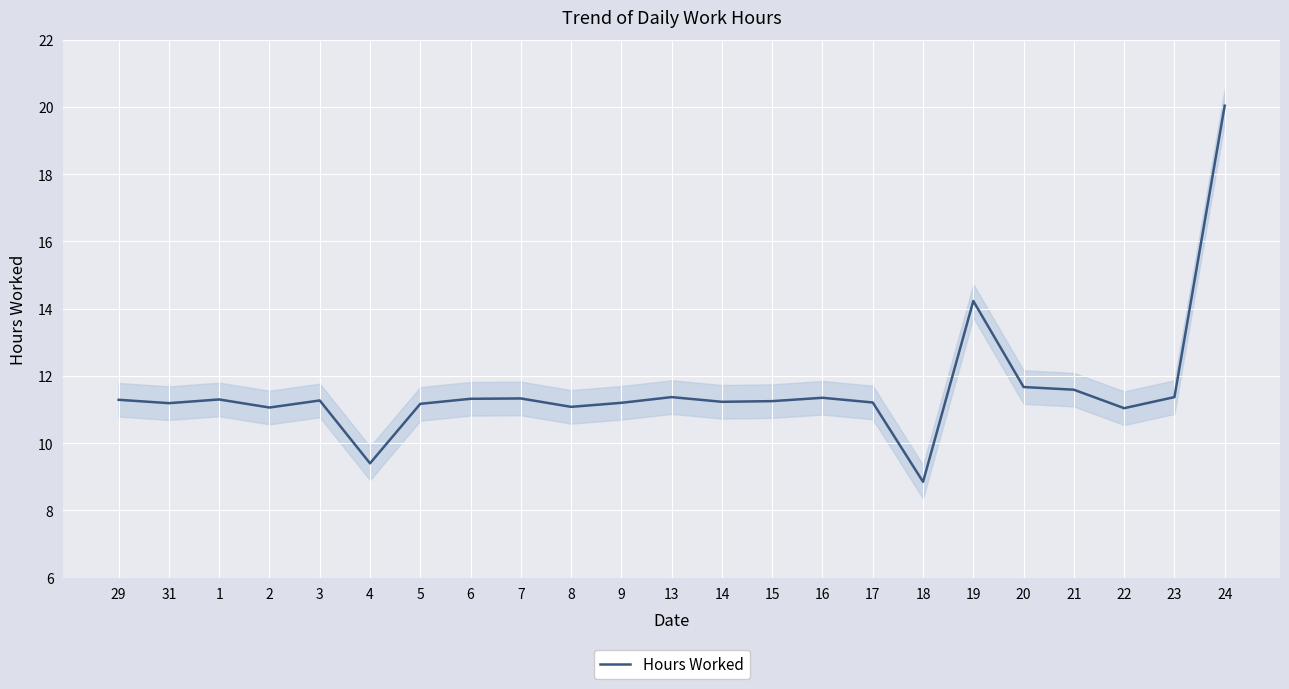

What is the difference between the second highest and second lowest values?

4.8